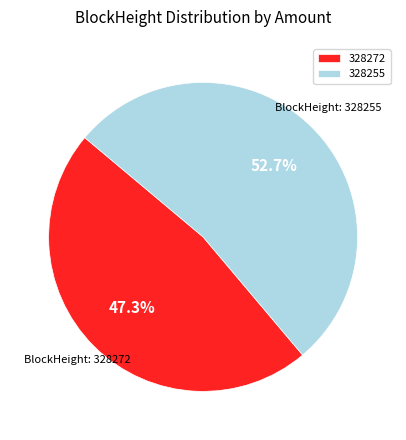

What portion of the pie excludes 328272?

52.7%